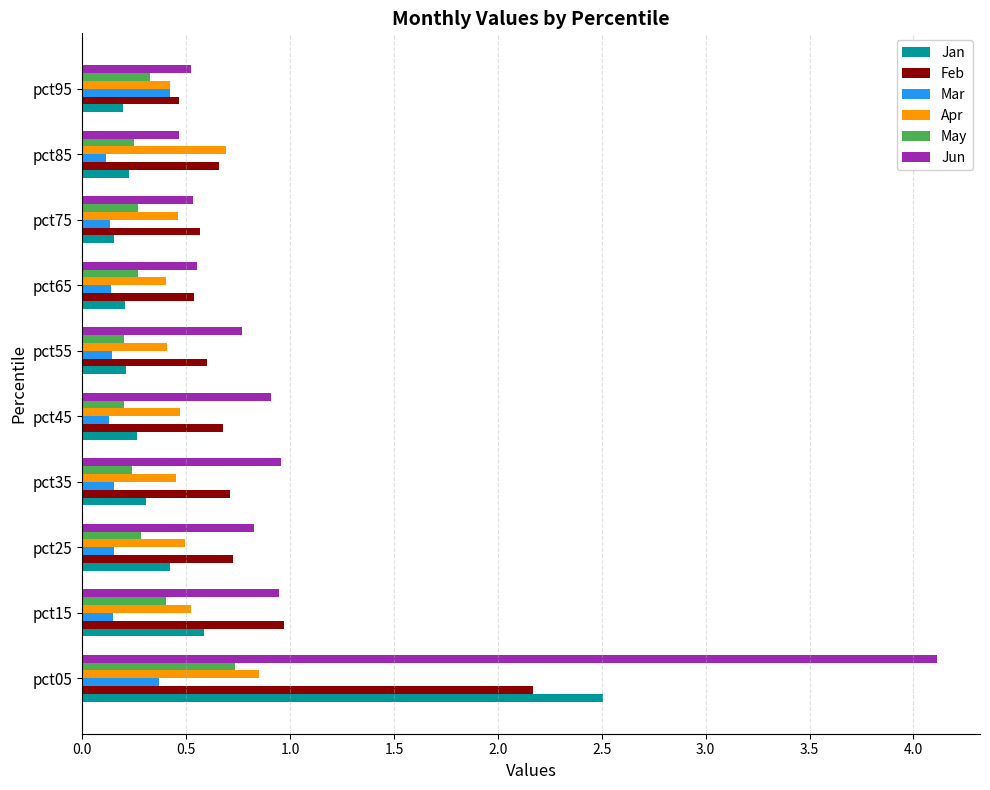

Which series has the widest spread of values?

Jun